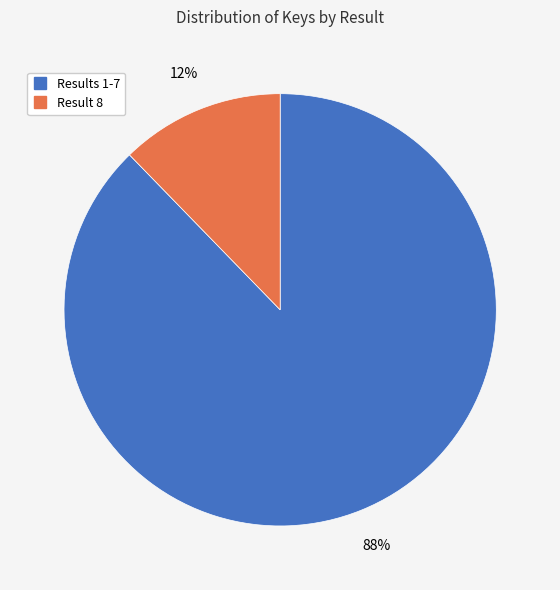

To the nearest percent, what is the average slice percentage?

50%